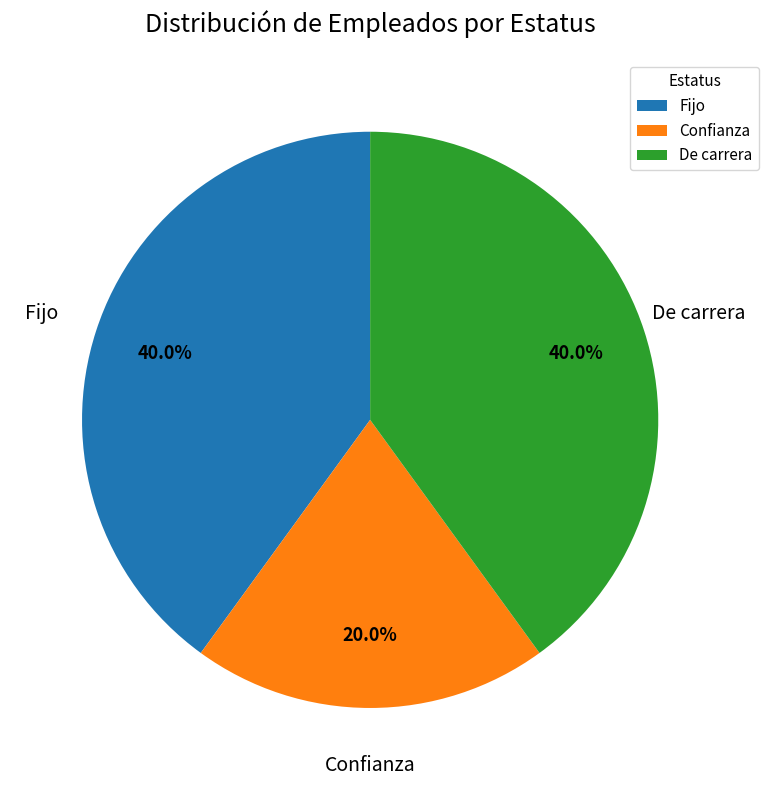

How many slices are in this pie chart?

3